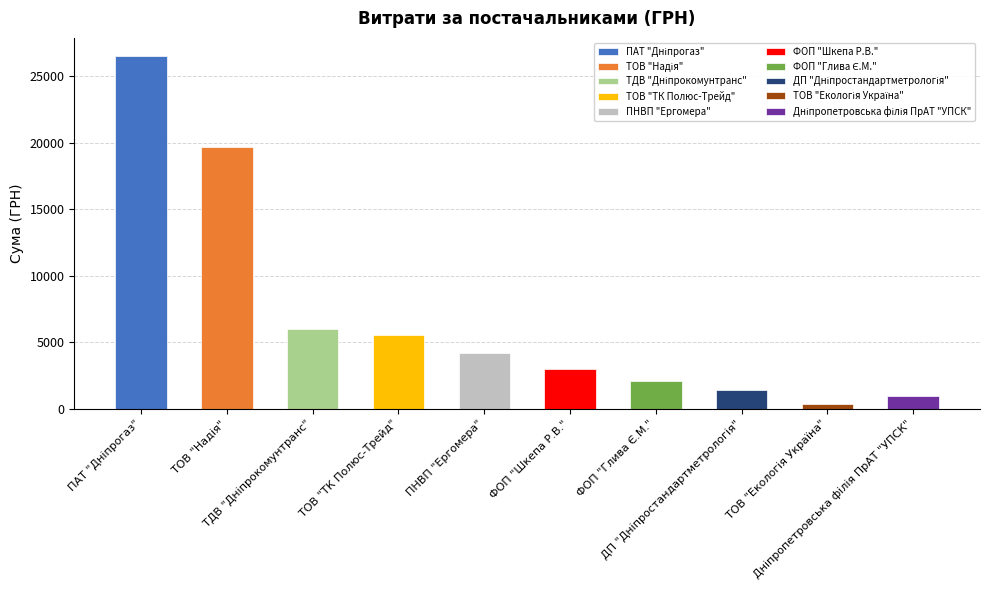

What is the maximum value shown in the chart?

26570.3